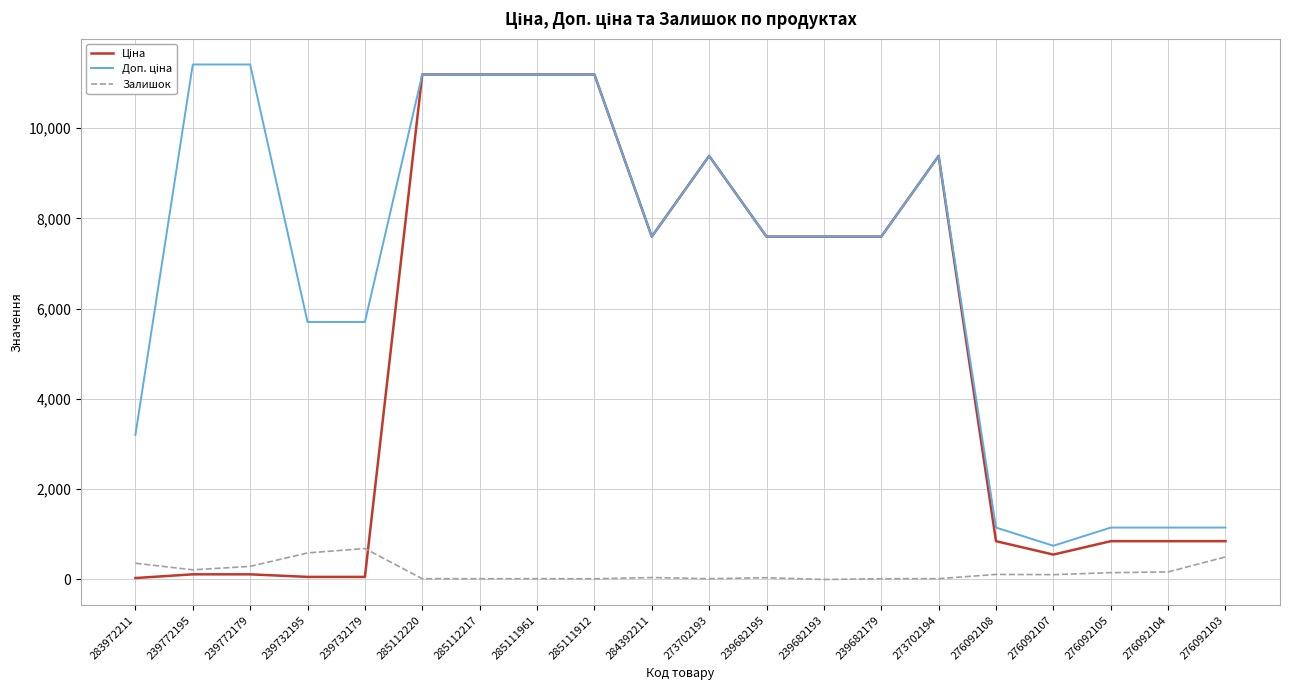

What is the maximum value for Залишок?

686.0